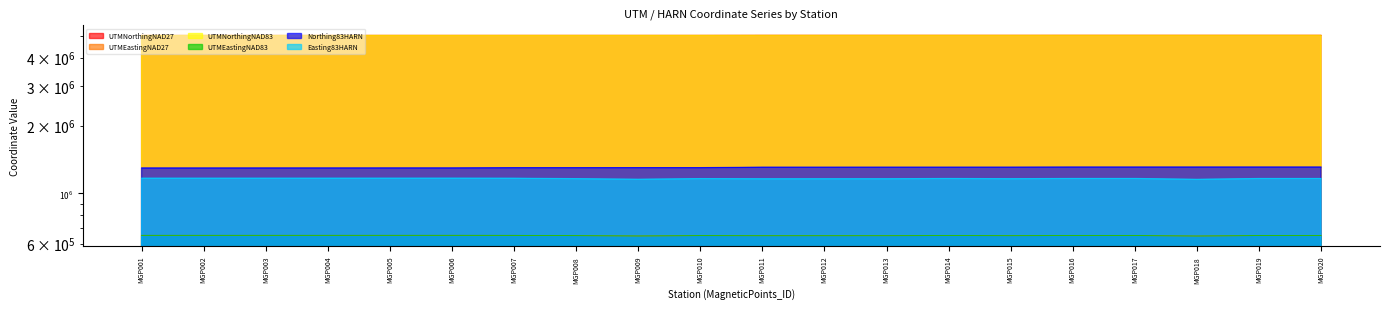

Is it true that Northing83HARN equals 769249.1 at MGP015?

False